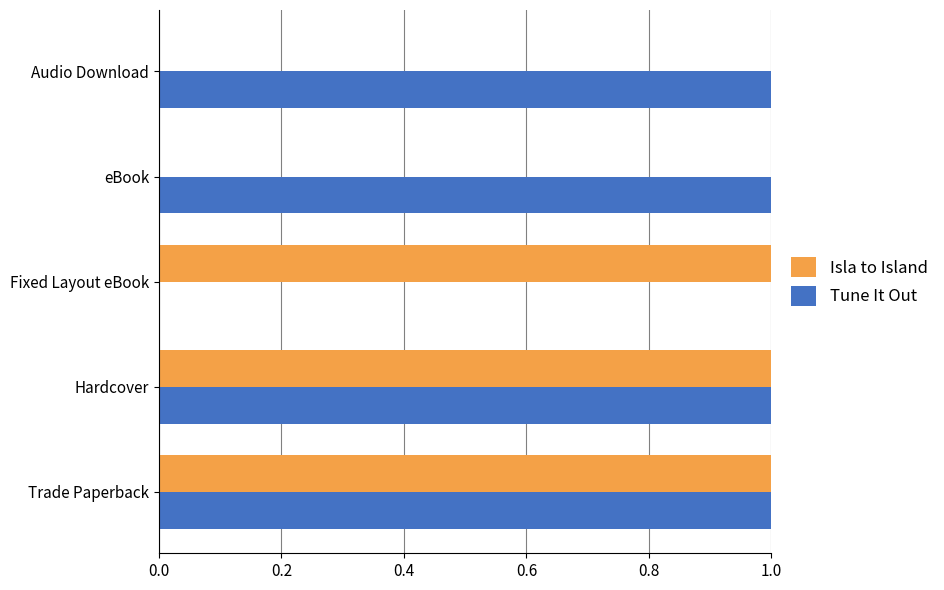

What is the sum of all Tune It Out values?

4